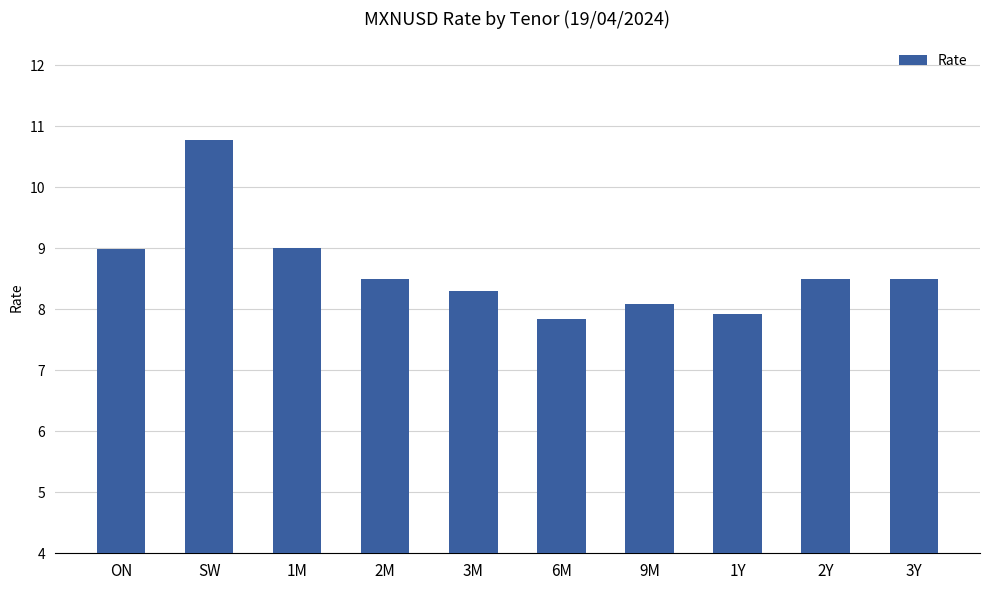

Which has a higher value, SW or 6M?

SW